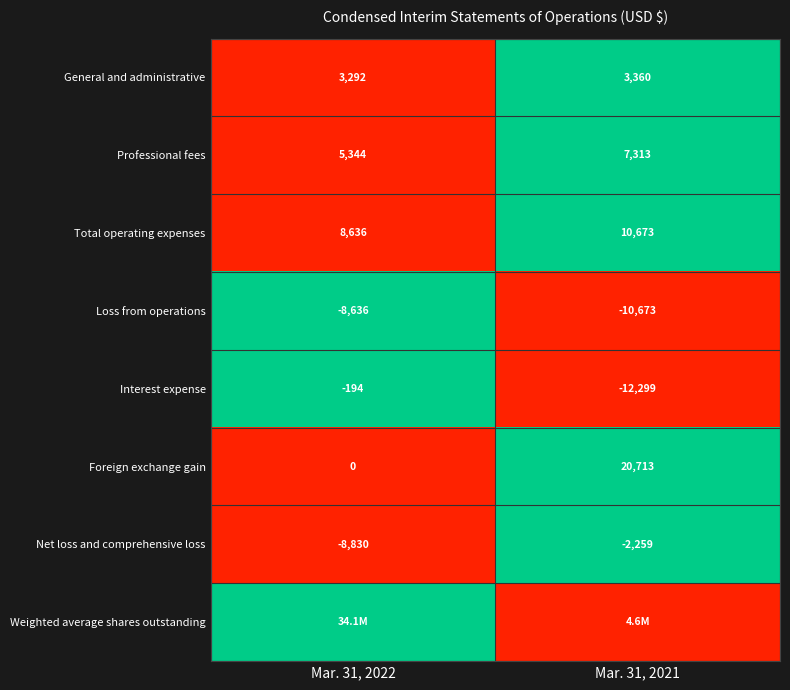

Read the Interest expense value at Mar. 31, 2022.

-194